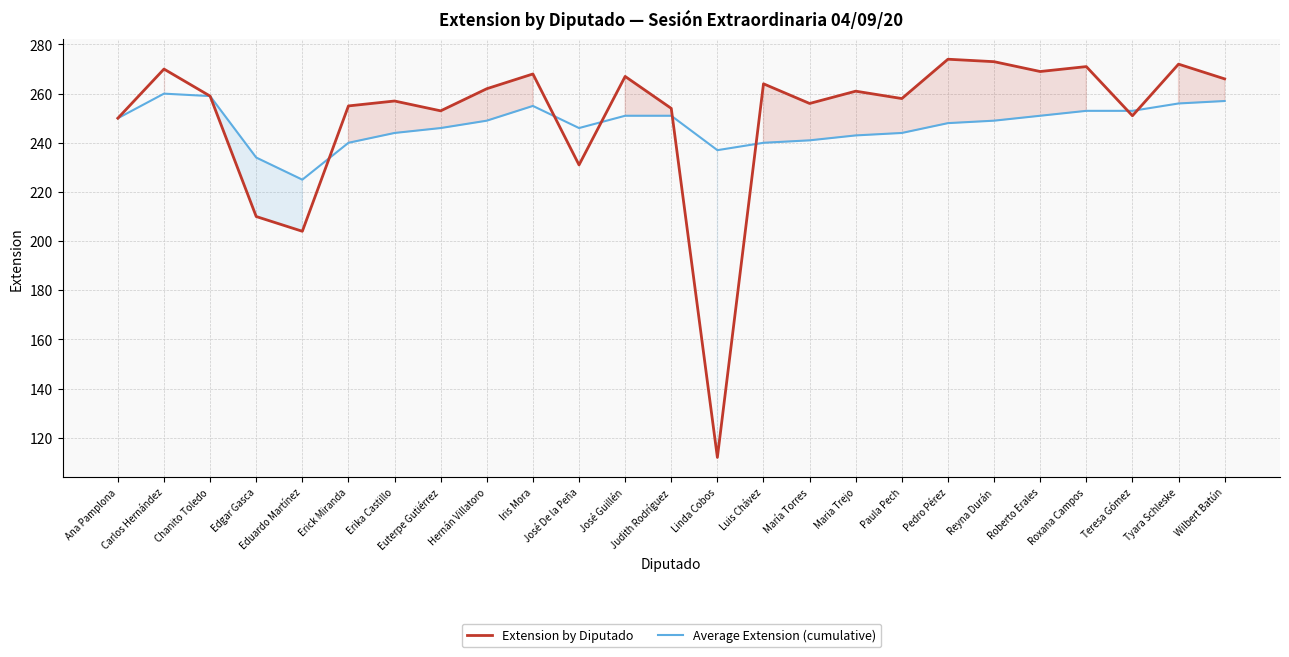

Which series has the largest total across all categories?

Extension by Diputado